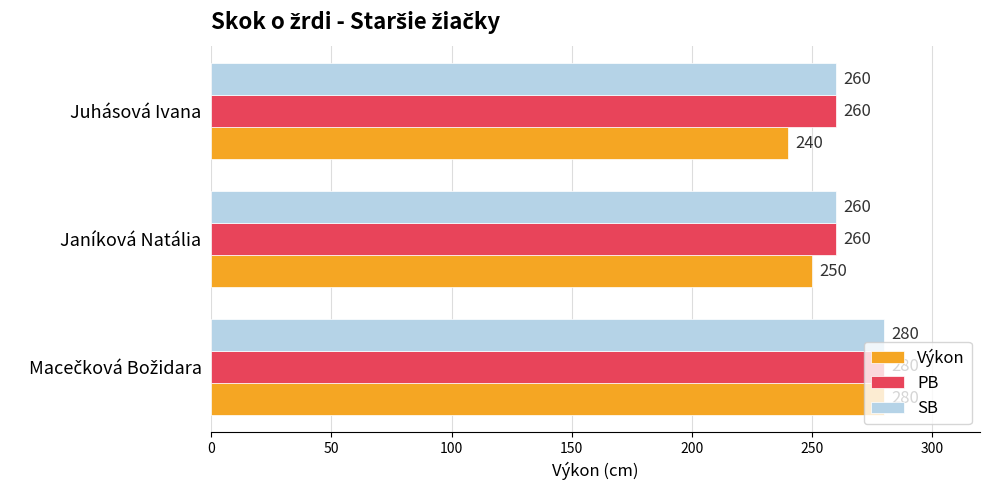

What is the greatest value displayed?

280